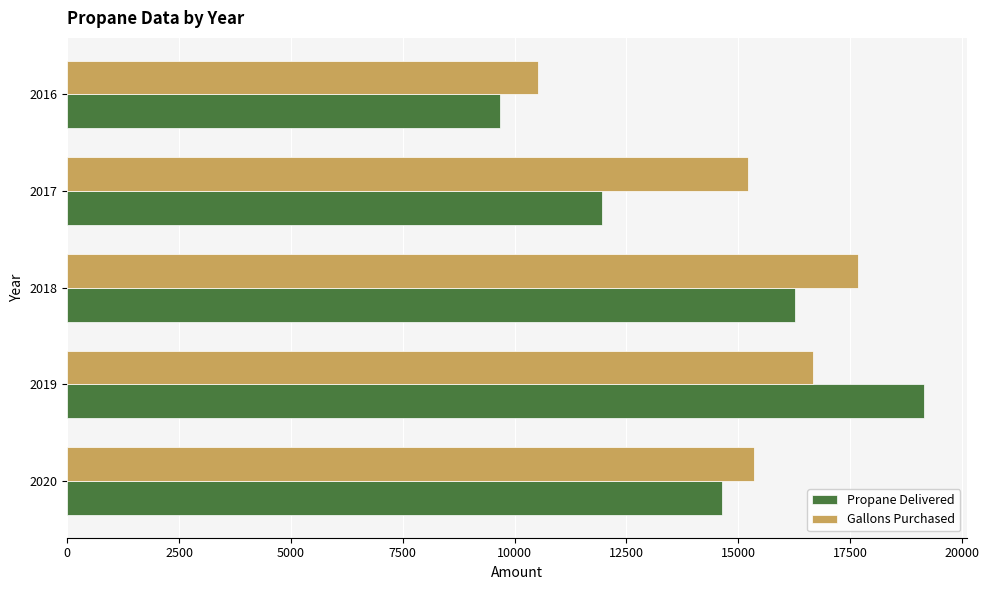

The value of Gallons Purchased at 2018 is 11653.7. True or false?

False